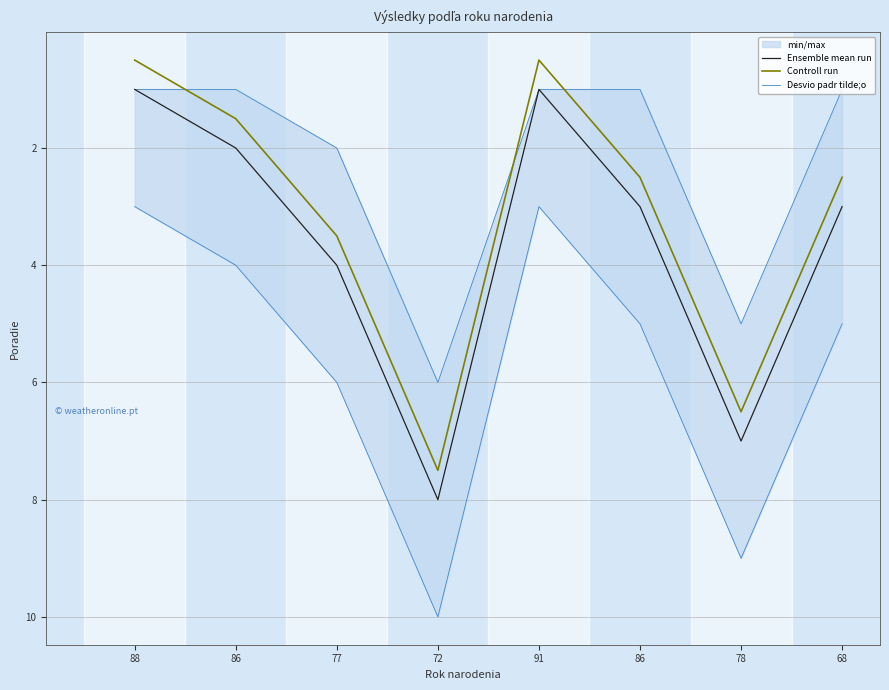

What is the total value across all series at 86?

4.5